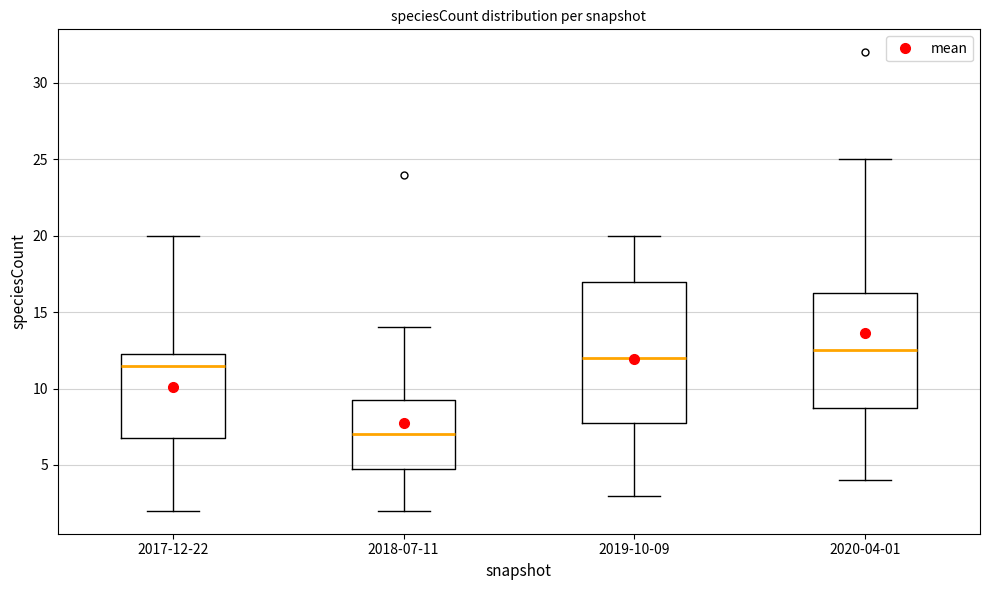

Which box's median line is the highest?

2020-04-01